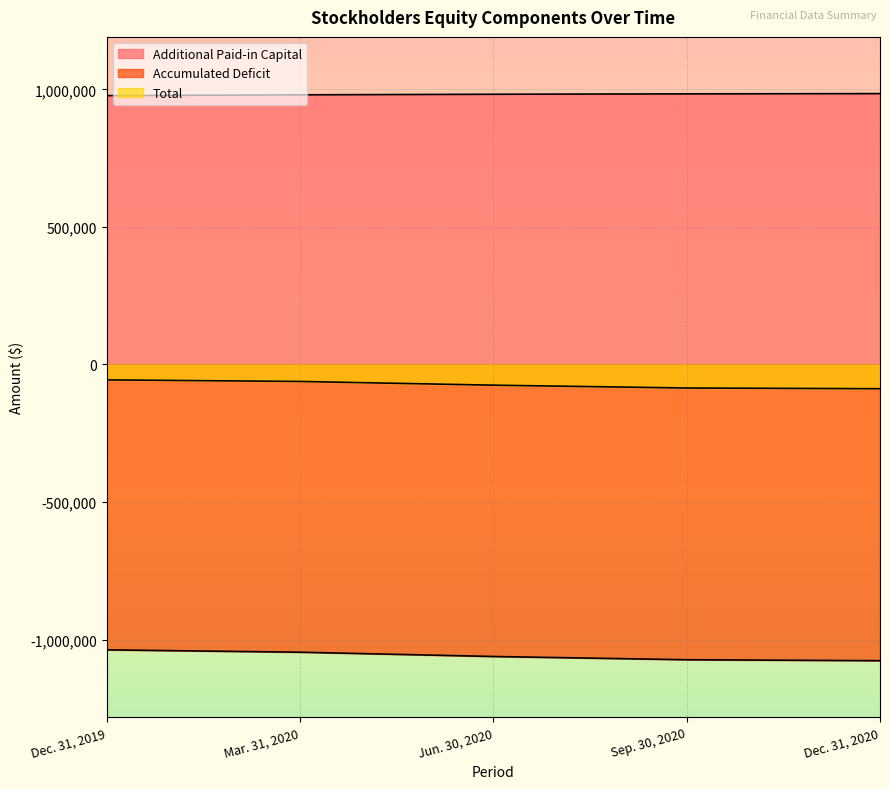

Is the value of Additional Paid-in Capital at Dec. 31, 2020 greater than the value of Accumulated Deficit at Dec. 31, 2019?

Yes